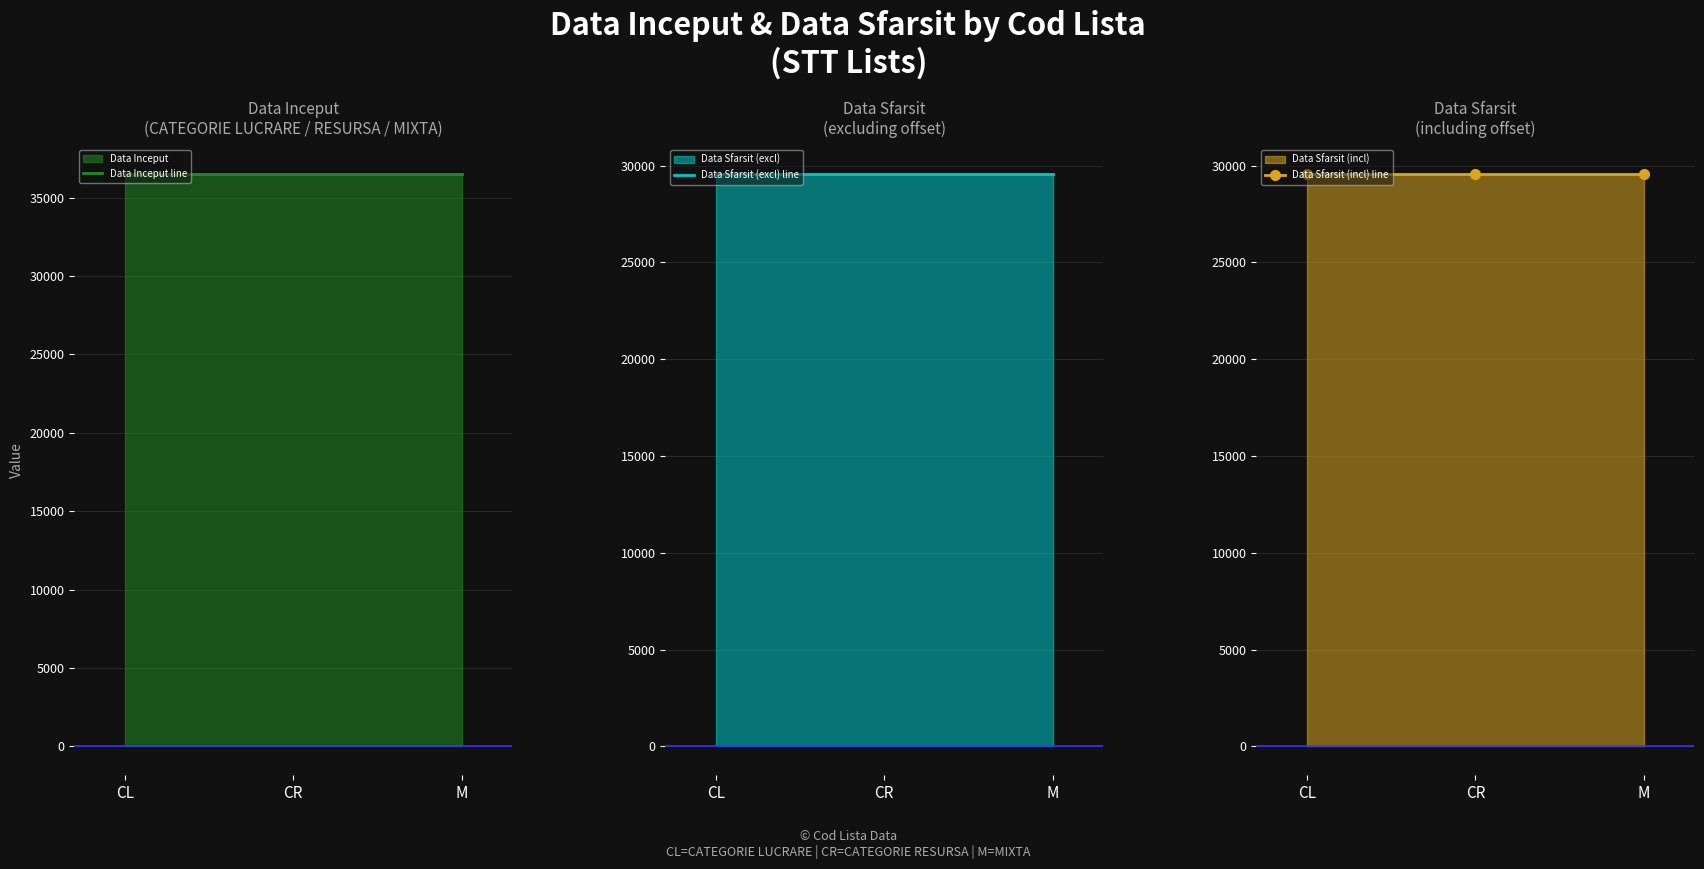

How many lines are shown in the chart?

3